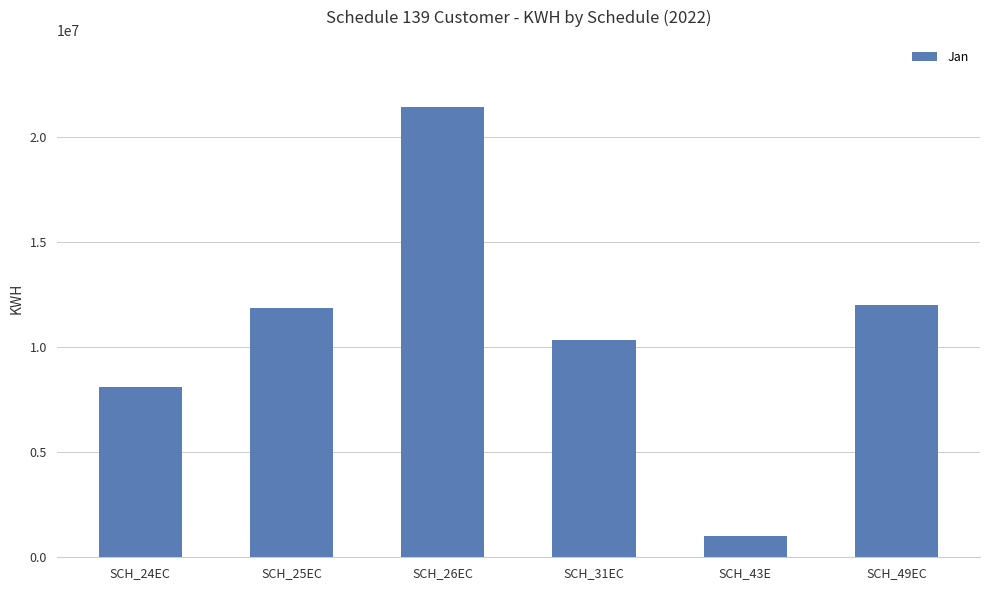

Which category has the lowest value across all series?

SCH_43E